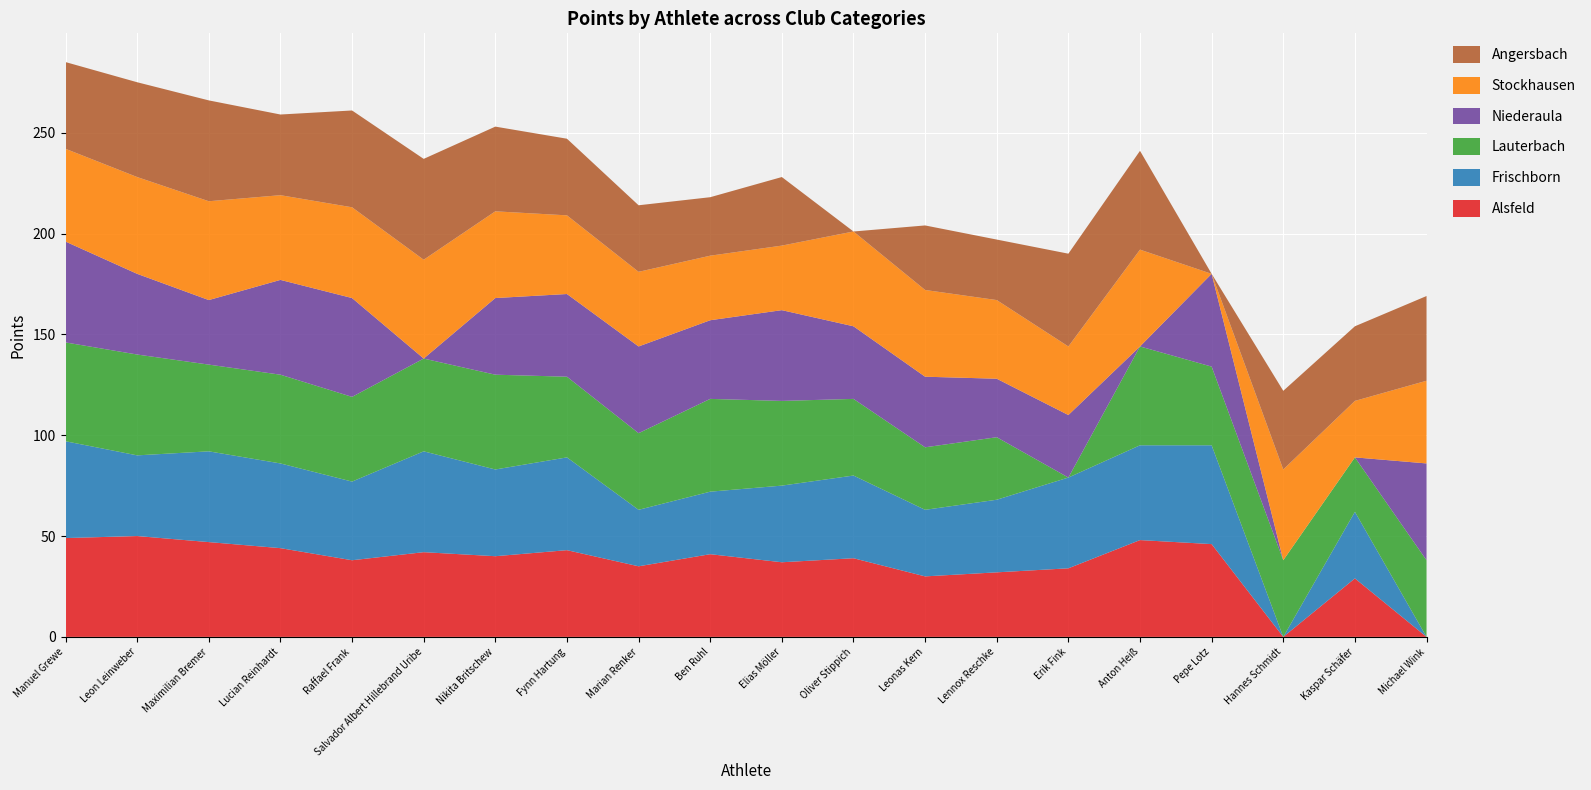

Reading left to right, transcribe all the data shown in this chart.

Alsfeld: 2016=49	2016=50	2016=47	2016=44	2016=38	2016=42	2016=40	2016=43	2016=35	2016=41	2016=37	2016=39	2016=30	2016=32	2016=34	2016=48	2016=46	2016=0	2016=29	2016=0
Frischborn: 2016=48	2016=40	2016=45	2016=42	2016=39	2016=50	2016=43	2016=46	2016=28	2016=31	2016=38	2016=41	2016=33	2016=36	2016=45	2016=47	2016=49	2016=0	2016=33	2016=0
Lauterbach: 2016=49	2016=50	2016=43	2016=44	2016=42	2016=46	2016=47	2016=40	2016=38	2016=46	2016=42	2016=38	2016=31	2016=31	2016=0	2016=49	2016=39	2016=38	2016=27	2016=38
Niederaula: 2016=50	2016=40	2016=32	2016=47	2016=49	2016=0	2016=38	2016=41	2016=43	2016=39	2016=45	2016=36	2016=35	2016=29	2016=31	2016=0	2016=46	2016=0	2016=0	2016=48
Stockhausen: 2016=46	2016=48	2016=49	2016=42	2016=45	2016=49	2016=43	2016=39	2016=37	2016=32	2016=32	2016=47	2016=43	2016=39	2016=34	2016=48	2016=0	2016=45	2016=28	2016=41
Angersbach: 2016=43	2016=47	2016=50	2016=40	2016=48	2016=50	2016=42	2016=38	2016=33	2016=29	2016=34	2016=0	2016=32	2016=30	2016=46	2016=49	2016=0	2016=39	2016=37	2016=42